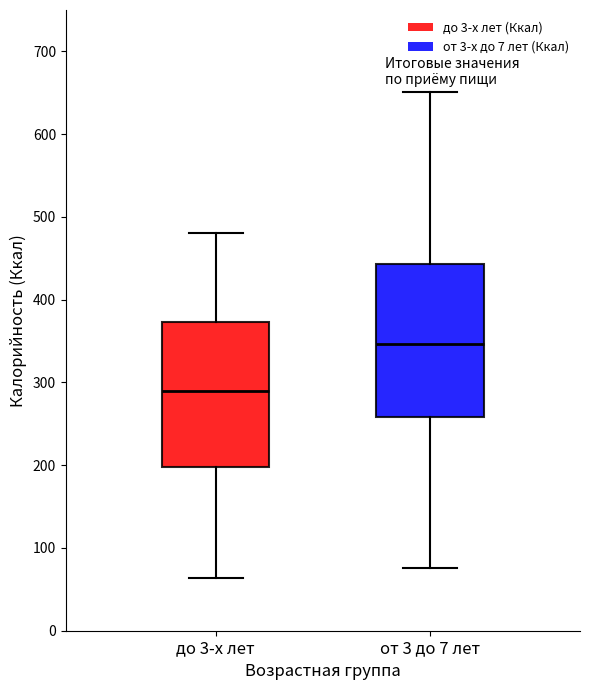

Where does the upper whisker of the box for от 3 до 7 лет end on the y-axis? The values are not printed on the chart, so give them approximately, as read against the axis.

650